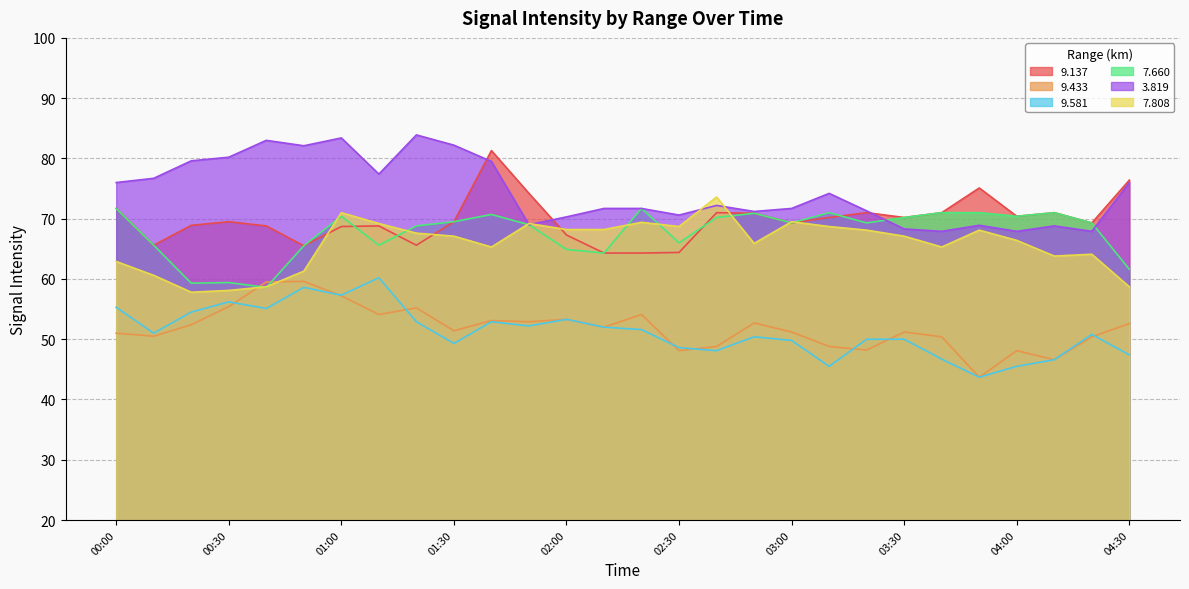

What is the difference between the second highest and minimum values in the   7.660 series?

13.1